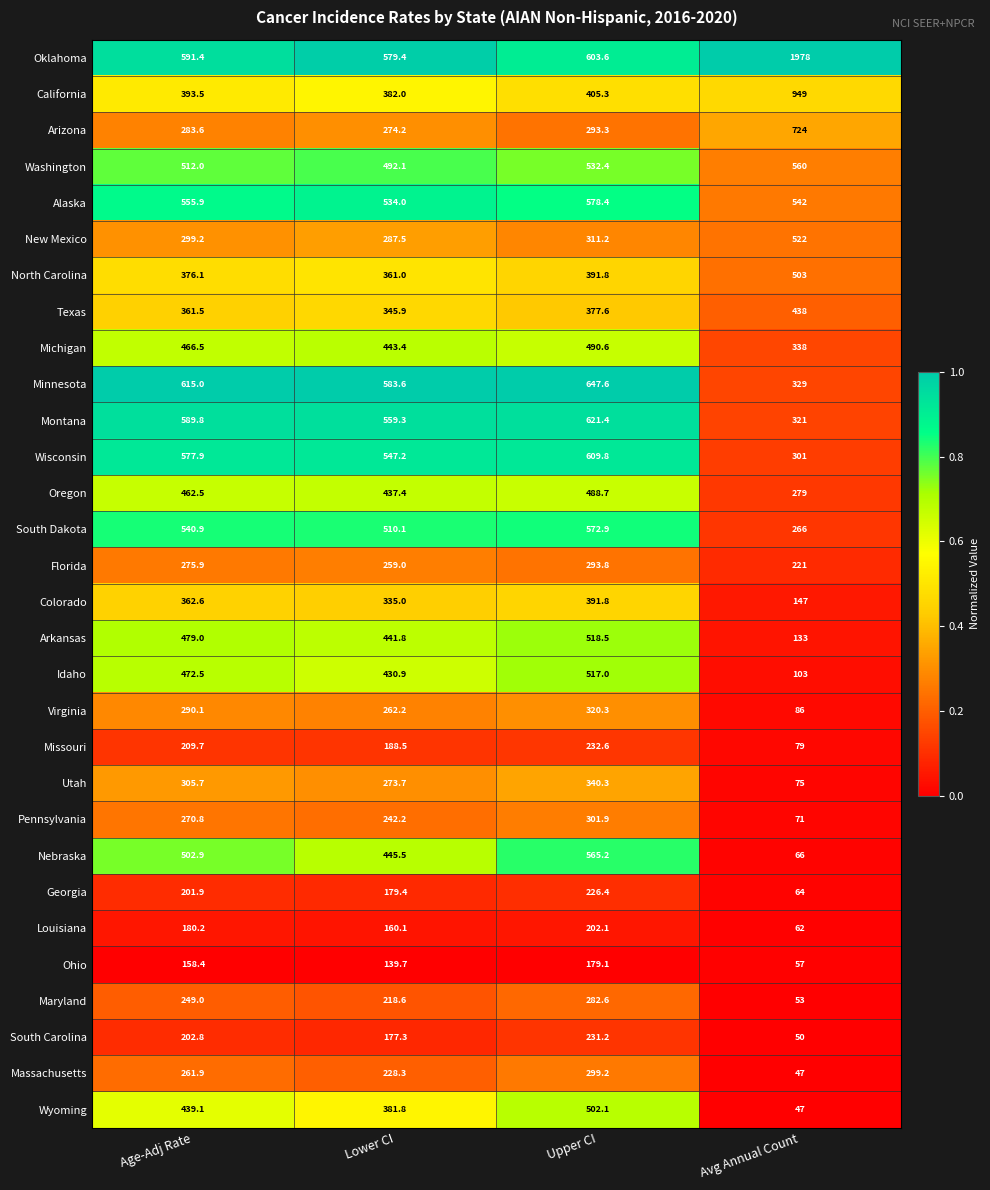

At which category is the sum across all series the highest?

Upper CI